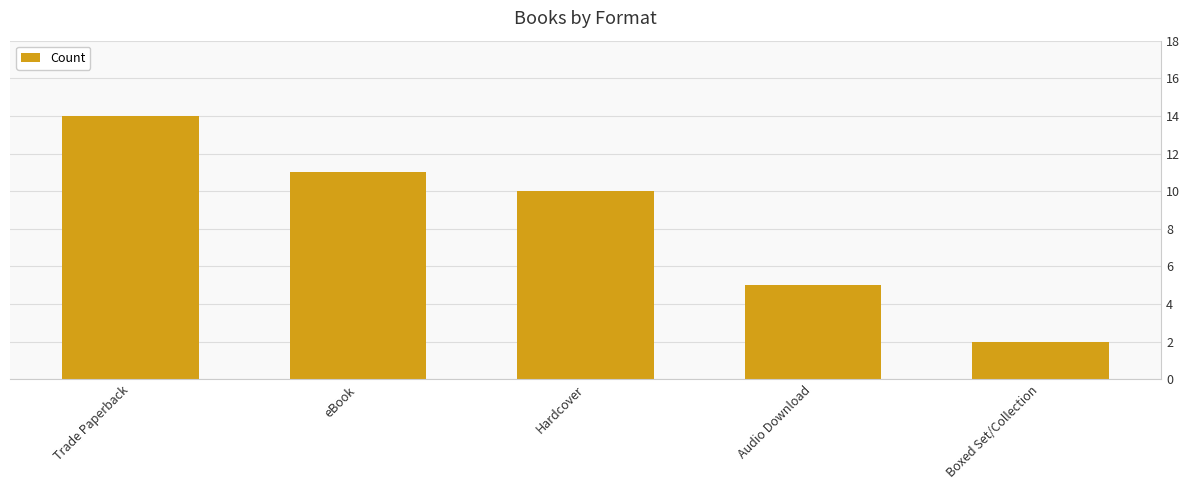

What is the sum of the values at Boxed Set/Collection and Audio Download?

7